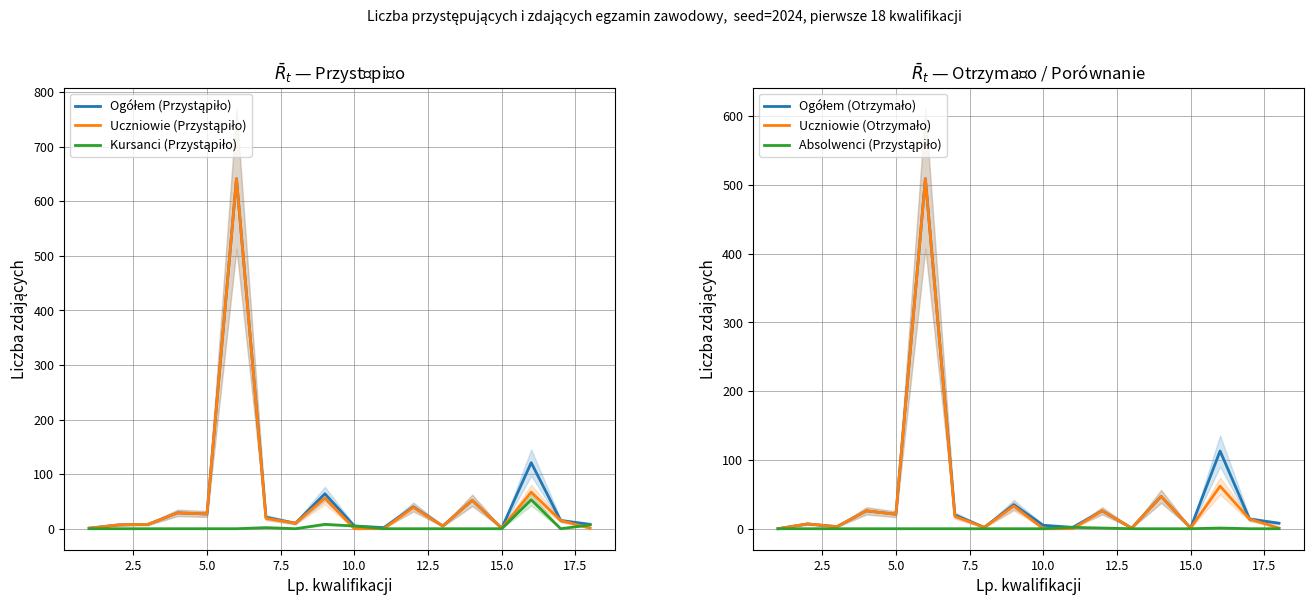

What is the sum of all Ogółem (Przystąpiło) values?

1057